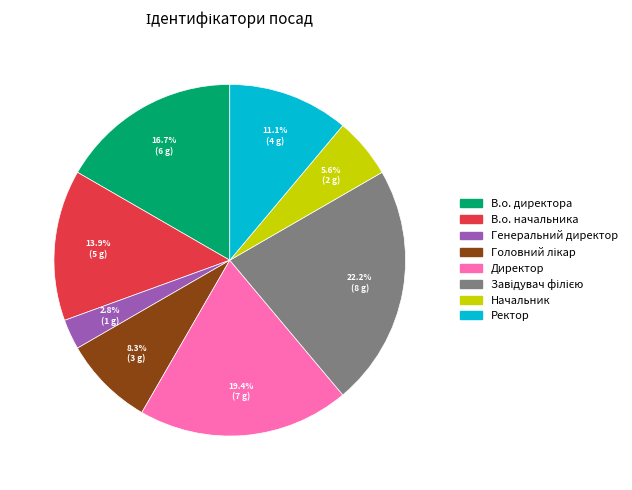

To the nearest percent, what is the average slice percentage?

12%